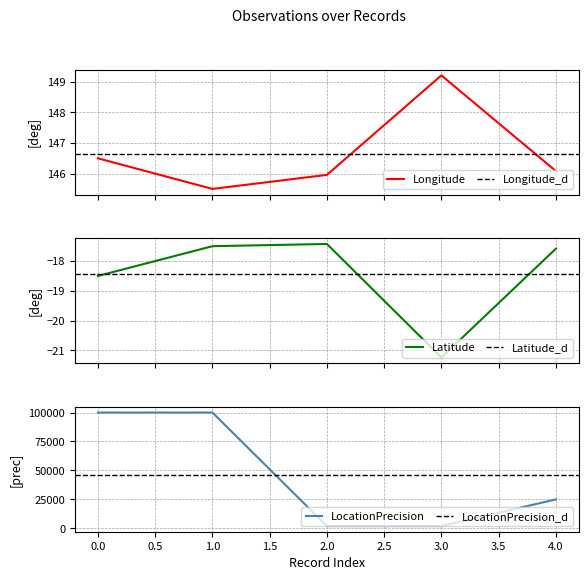

True or false: Latitude and Longitude cross at least once.

False